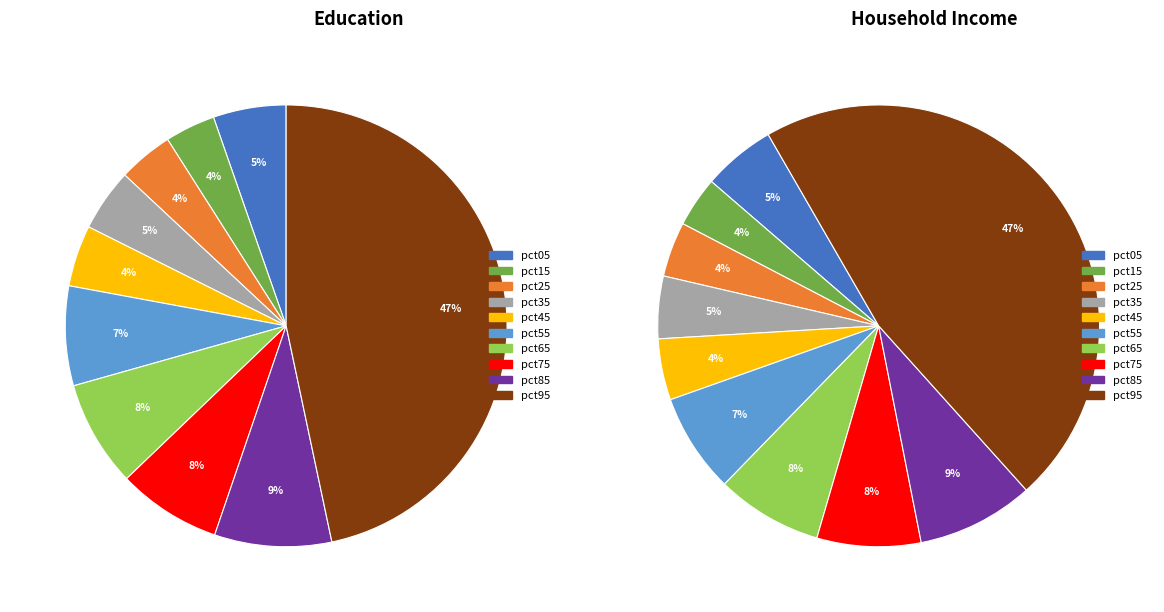

Rank the categories by value from highest to lowest.

pct95, pct85, pct65, pct75, pct55, pct05, pct35, pct45, pct25, pct15